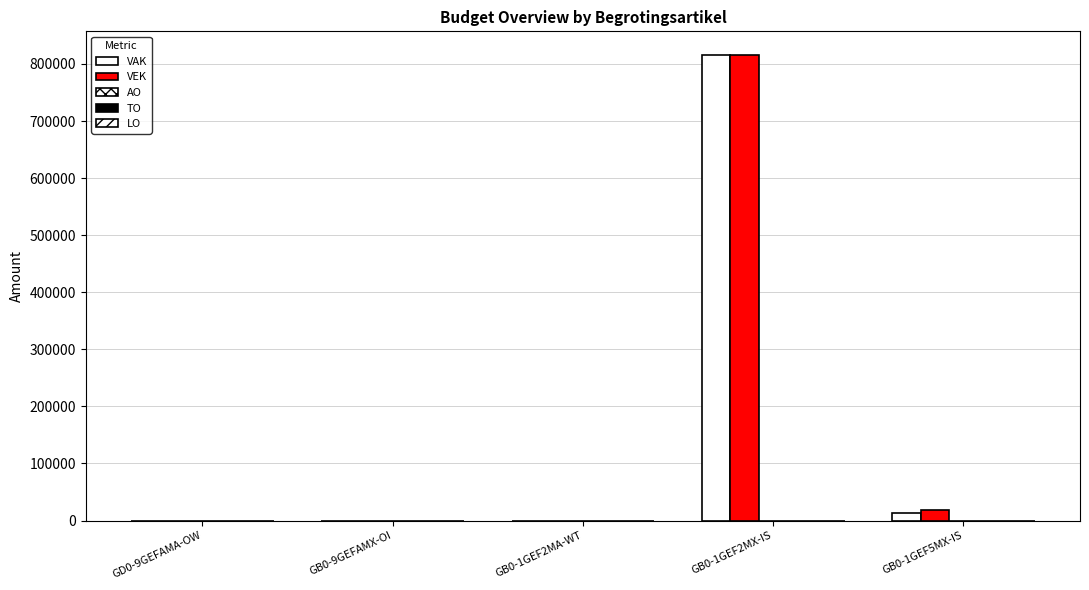

How many distinct data groups are displayed?

3